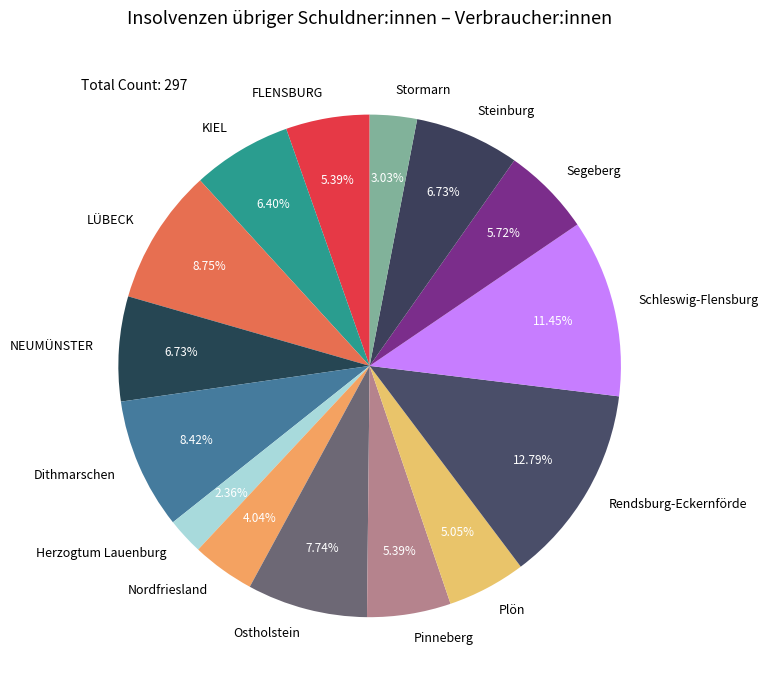

Do Dithmarschen and NEUMÜNSTER together represent more than half of the pie?

No